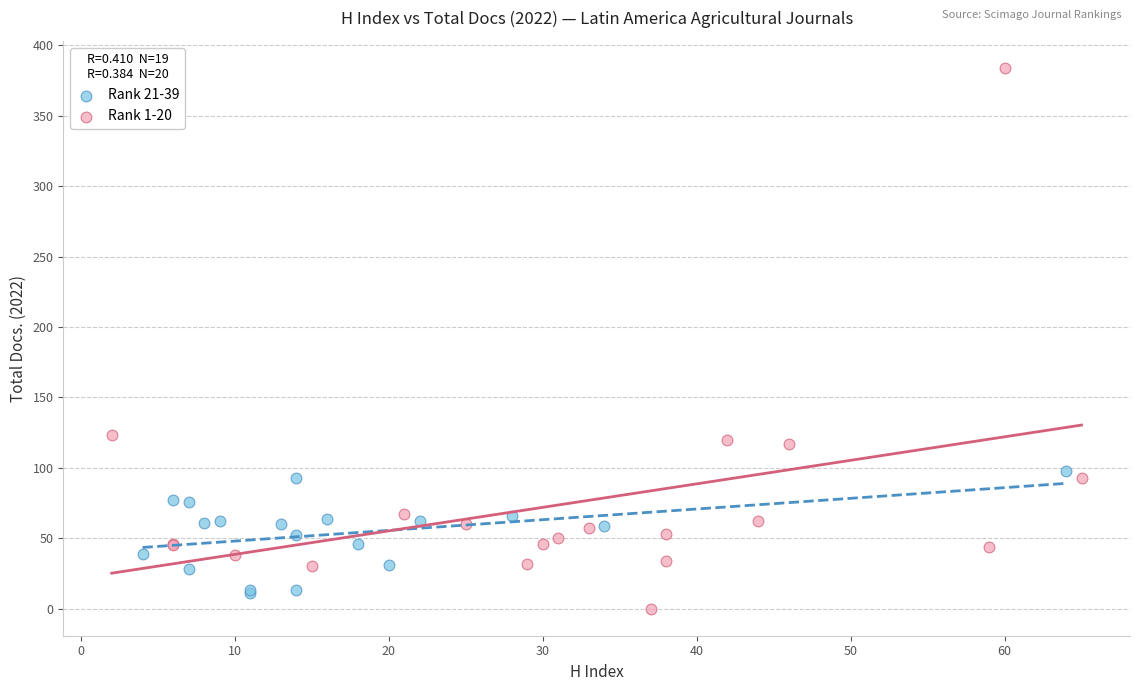

Which series has the widest spread of Y values?

Rank 1-20